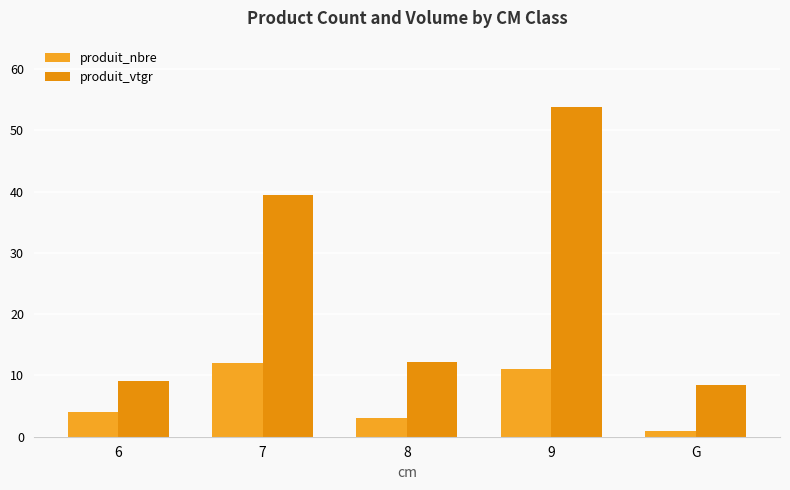

How many values in the produit_nbre series are below 4?

2